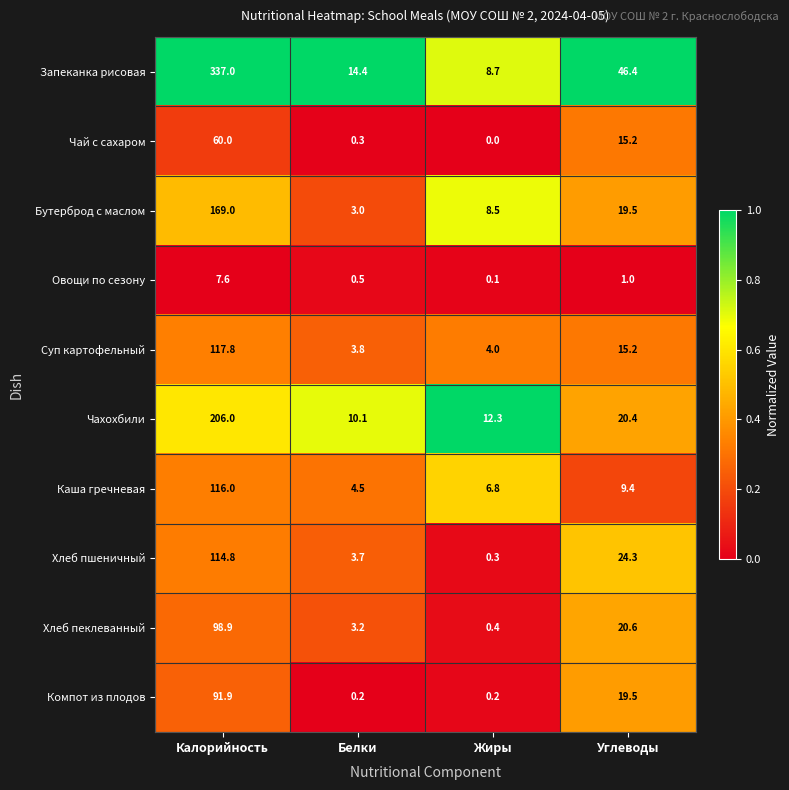

Read the Чай с сахаром value at Углеводы.

15.2